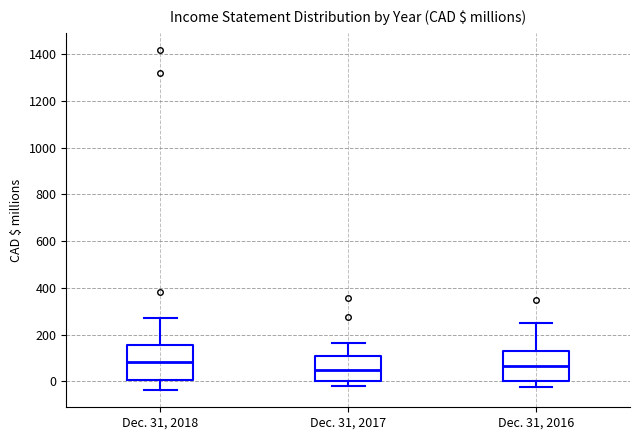

Reading left to right, transcribe this box plot: for each box, give where its median line is, the range the box spans, and where its two whiskers end, as read against the y-axis. The values are not printed on the chart, so give them approximately, as read against the axis.

Dec. 31, 2018: median 80, box 0 to 160, whiskers -40 to 280
Dec. 31, 2017: median 60, box 0 to 120, whiskers -20 to 160
Dec. 31, 2016: median 60, box 0 to 140, whiskers -20 to 260